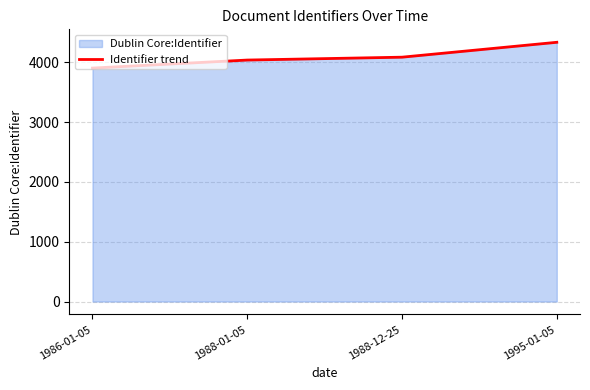

How many lines are shown in the chart?

1